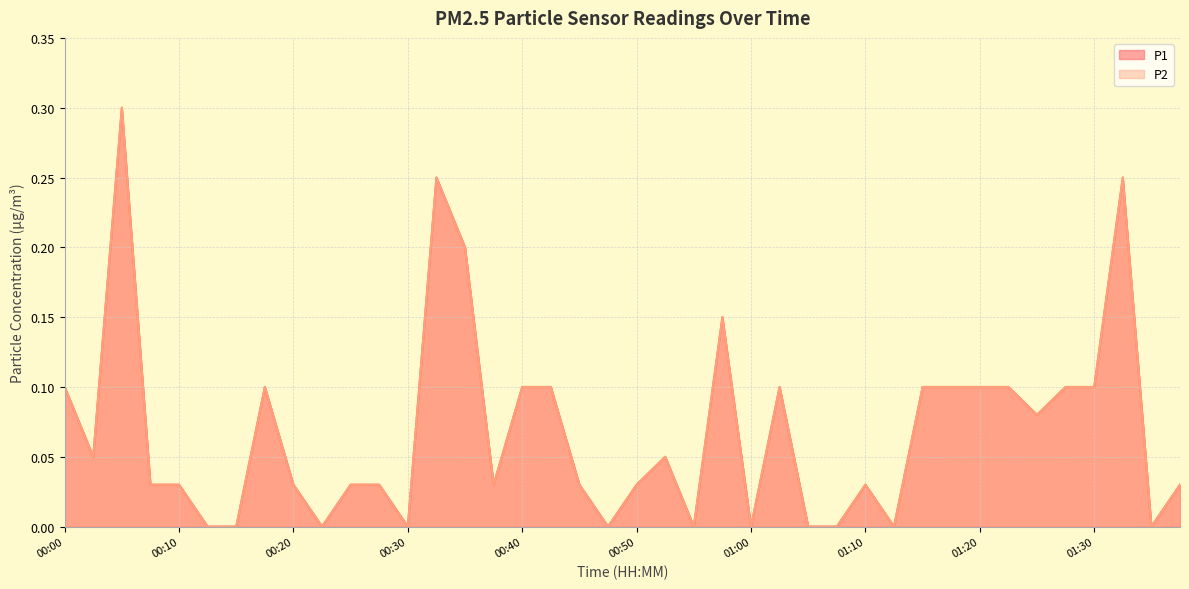

True or false: P1 and P2 intersect in this chart.

False